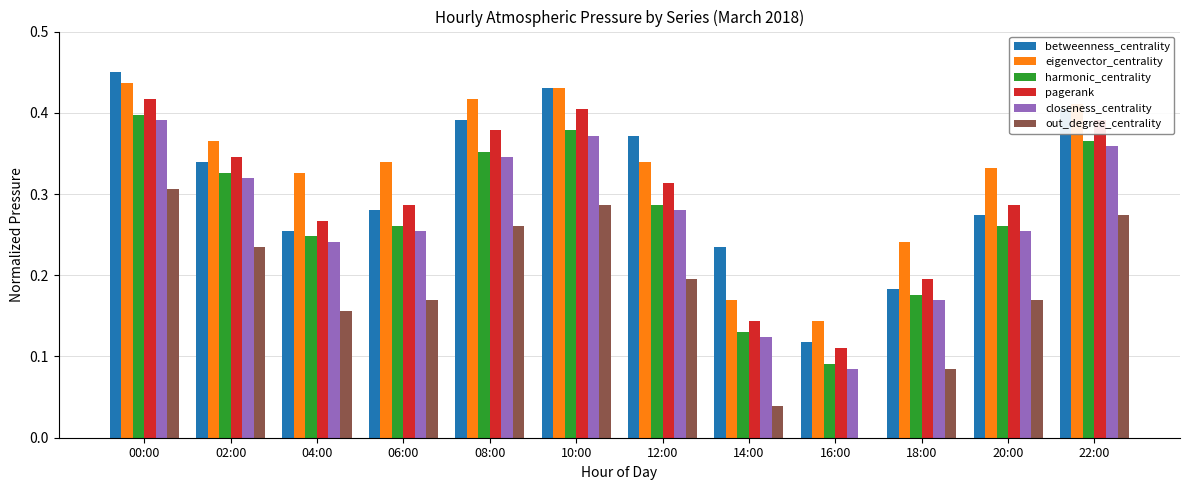

What is the total value across all series at 14:00?

0.8